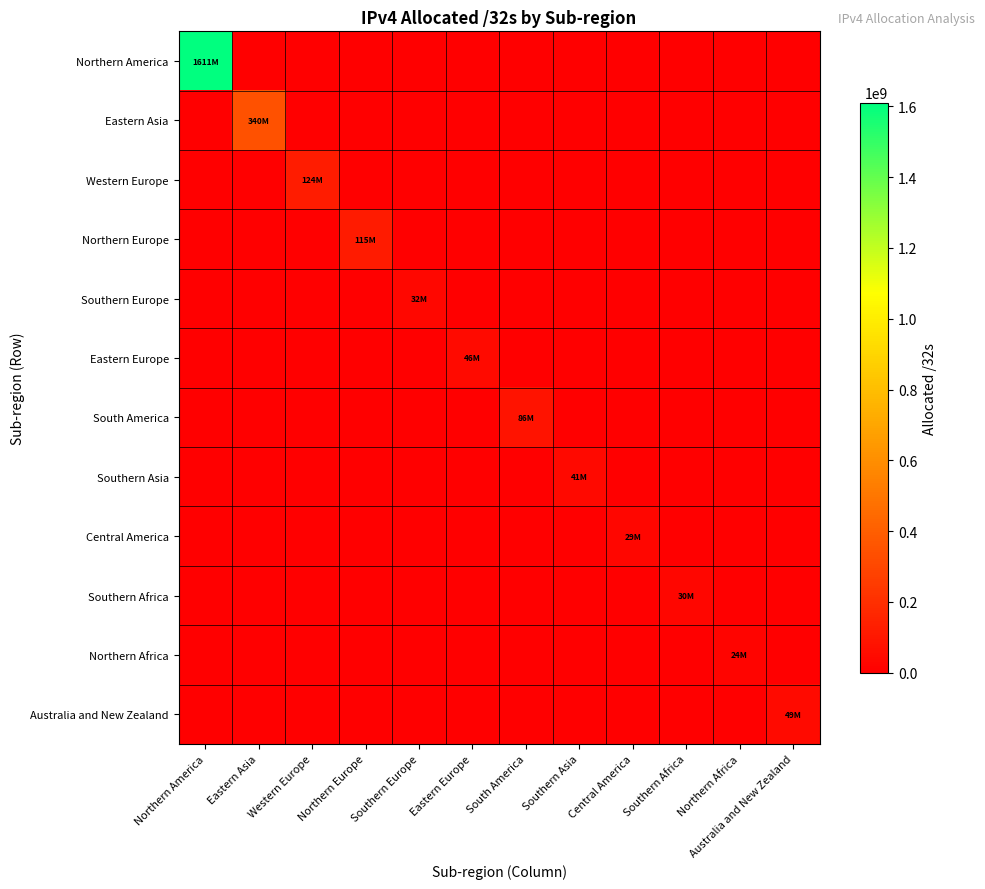

Between Central America and Western Europe, which is larger?

Central America